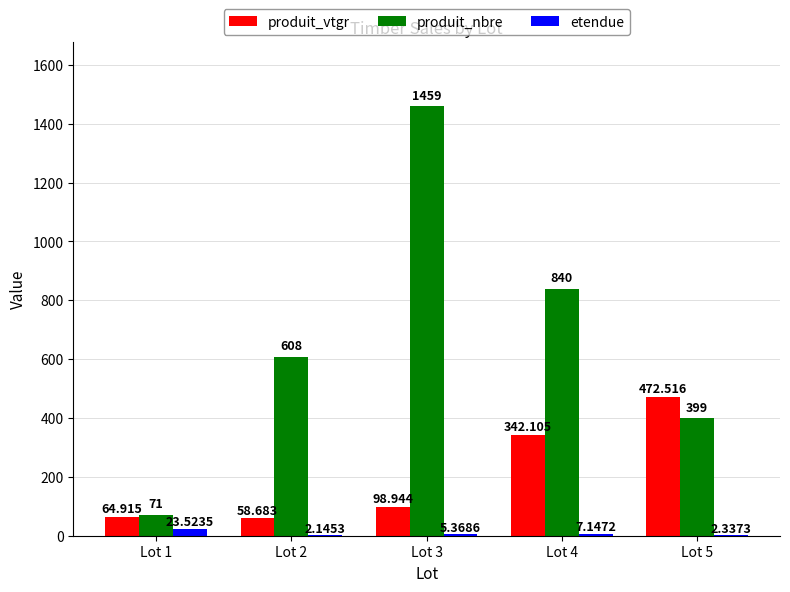

Is the value of produit_nbre at Lot 1 greater than the value of etendue at Lot 3?

Yes